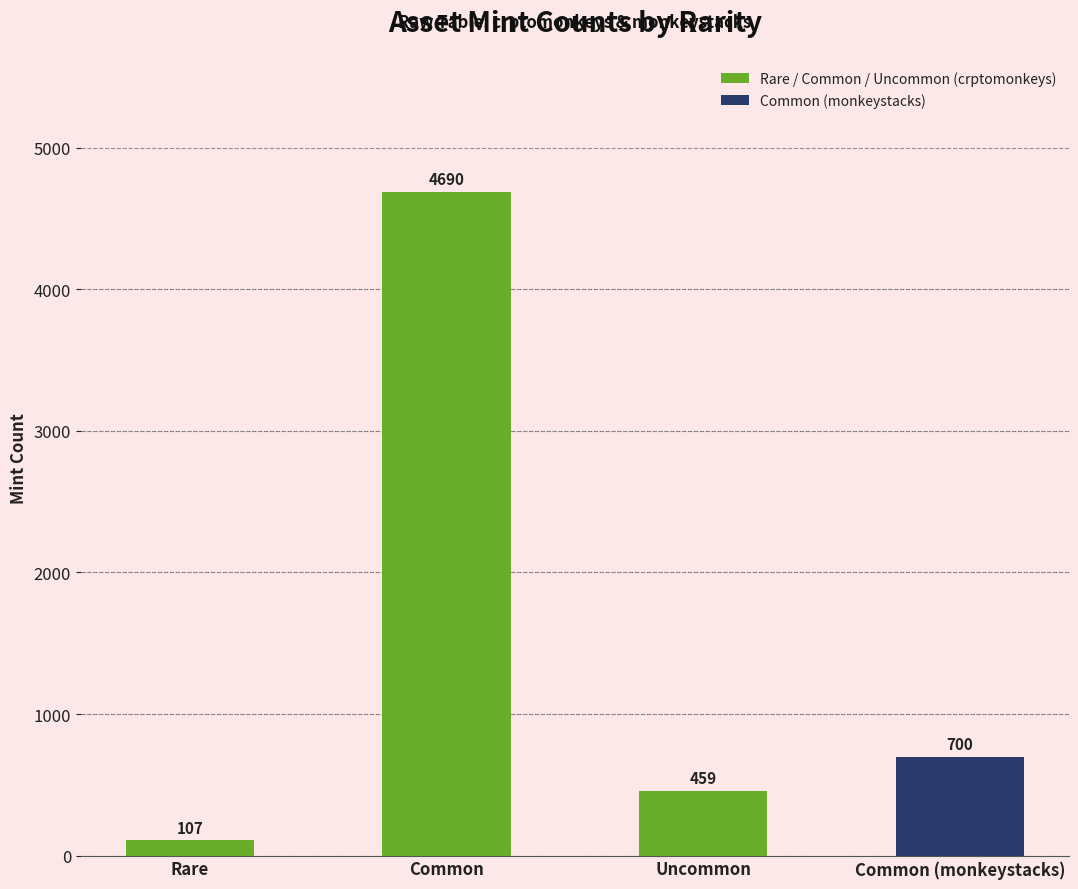

What is the value of the 1st bar from the left?

107